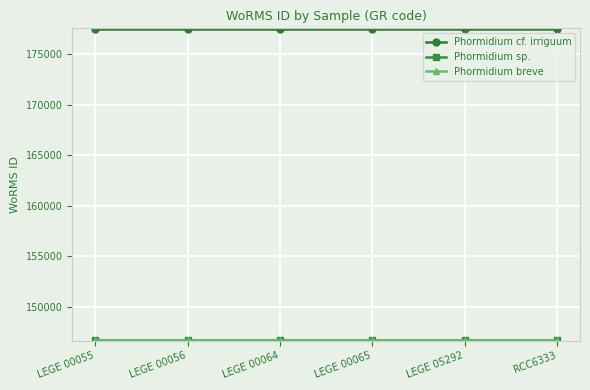

How many series are shown in this chart?

3